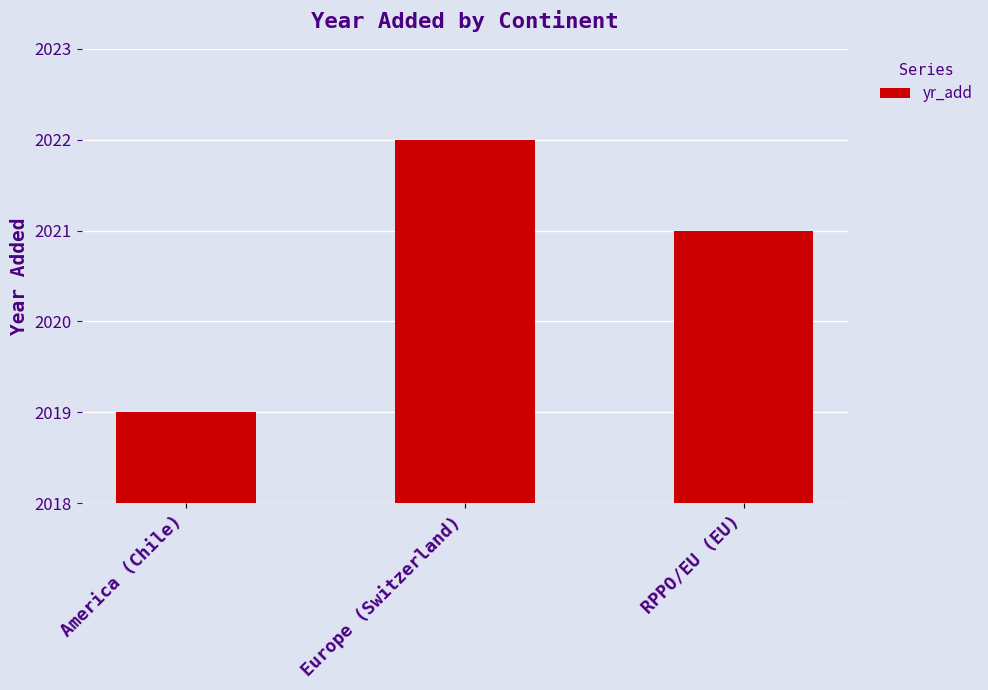

What is the average value?

2021